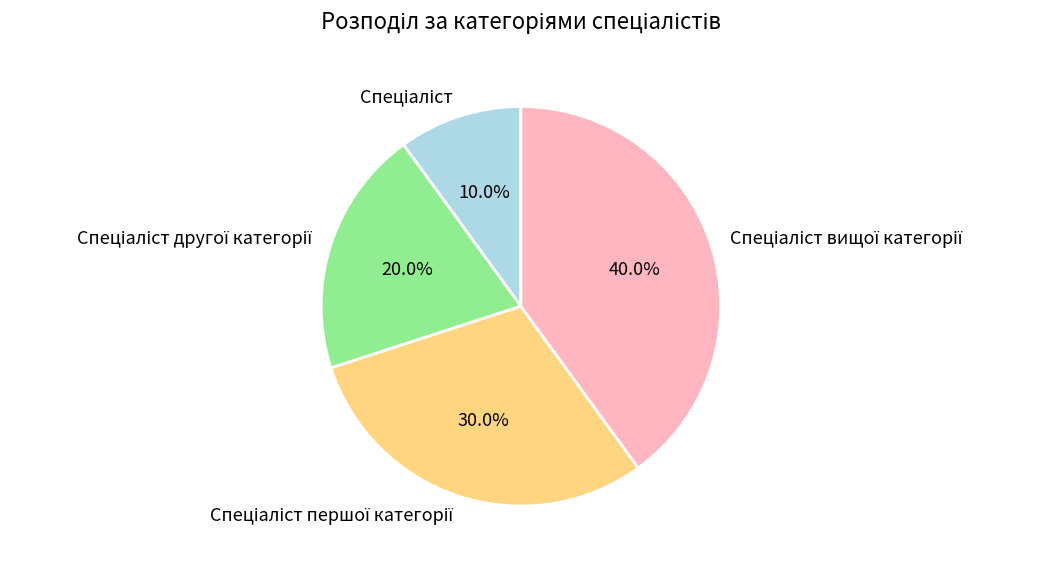

Does any single category account for the majority?

No